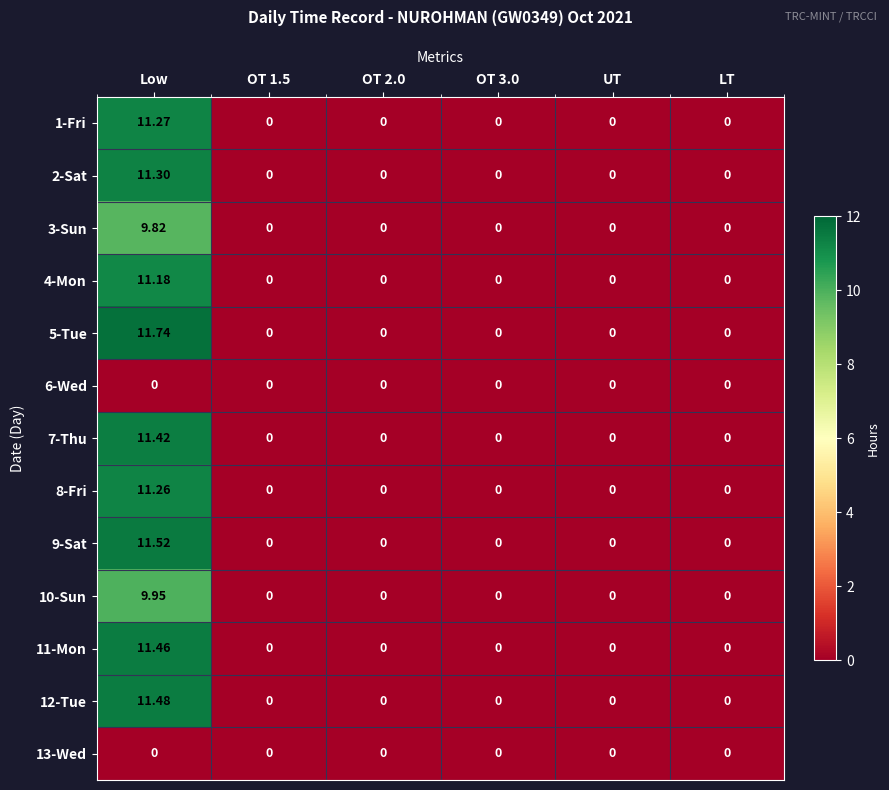

Which category has the highest value across all series?

Low